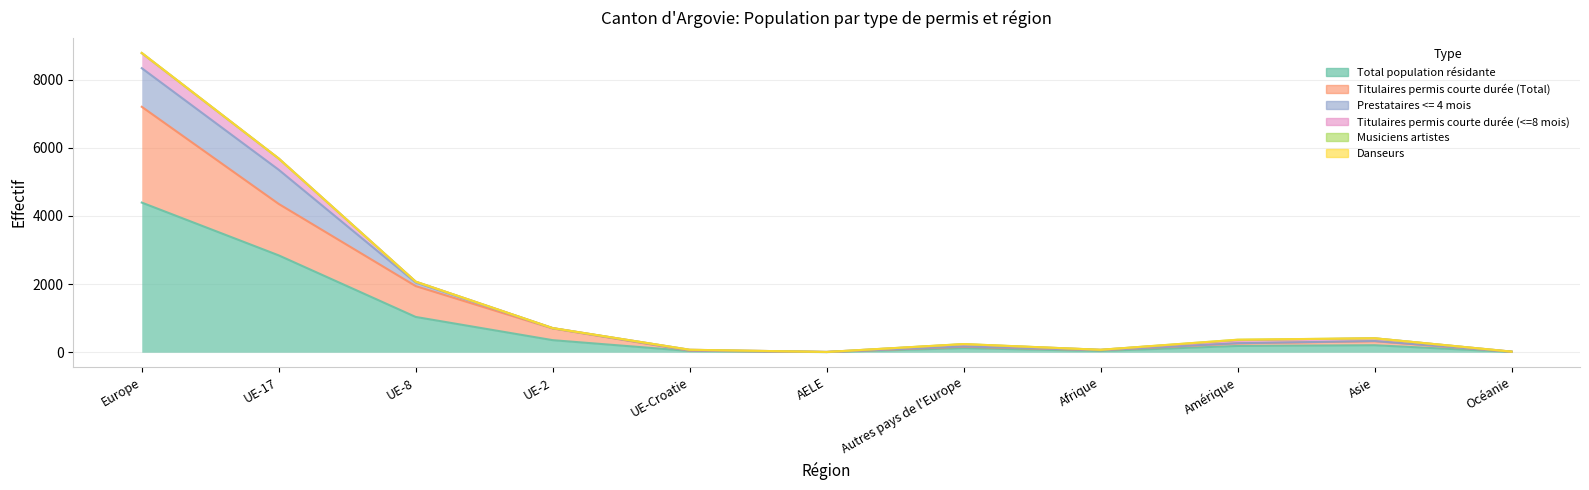

What is the sum of the Titulaires permis courte durée (Total) values at UE-2 and UE-Croatie?

352